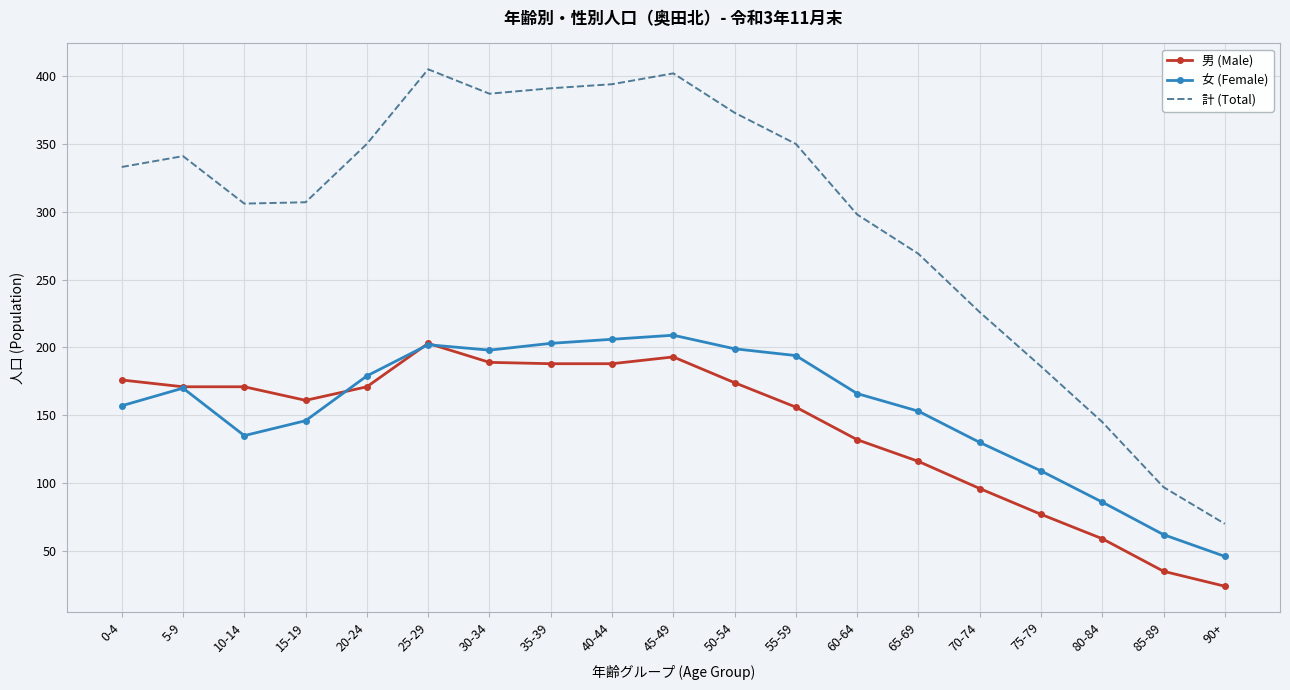

What is the difference between the second highest and second lowest values in the 男 (Male) series?

158